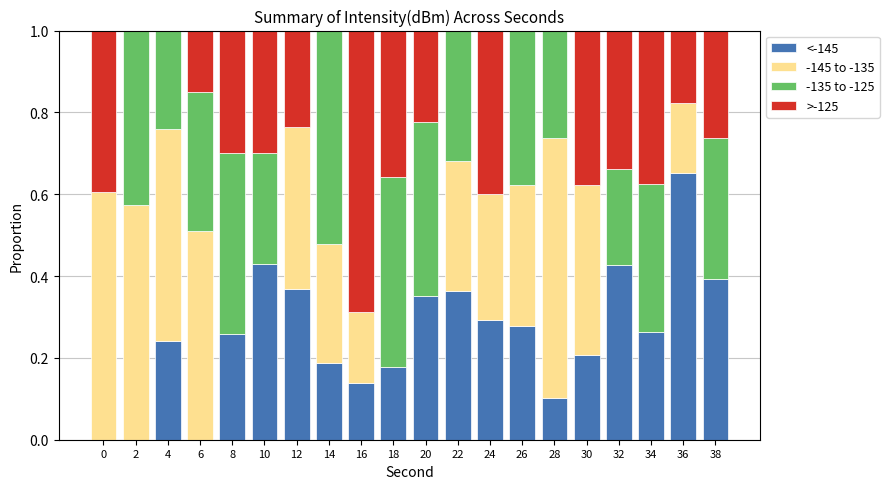

What is the total value across all series at 12?

1.0